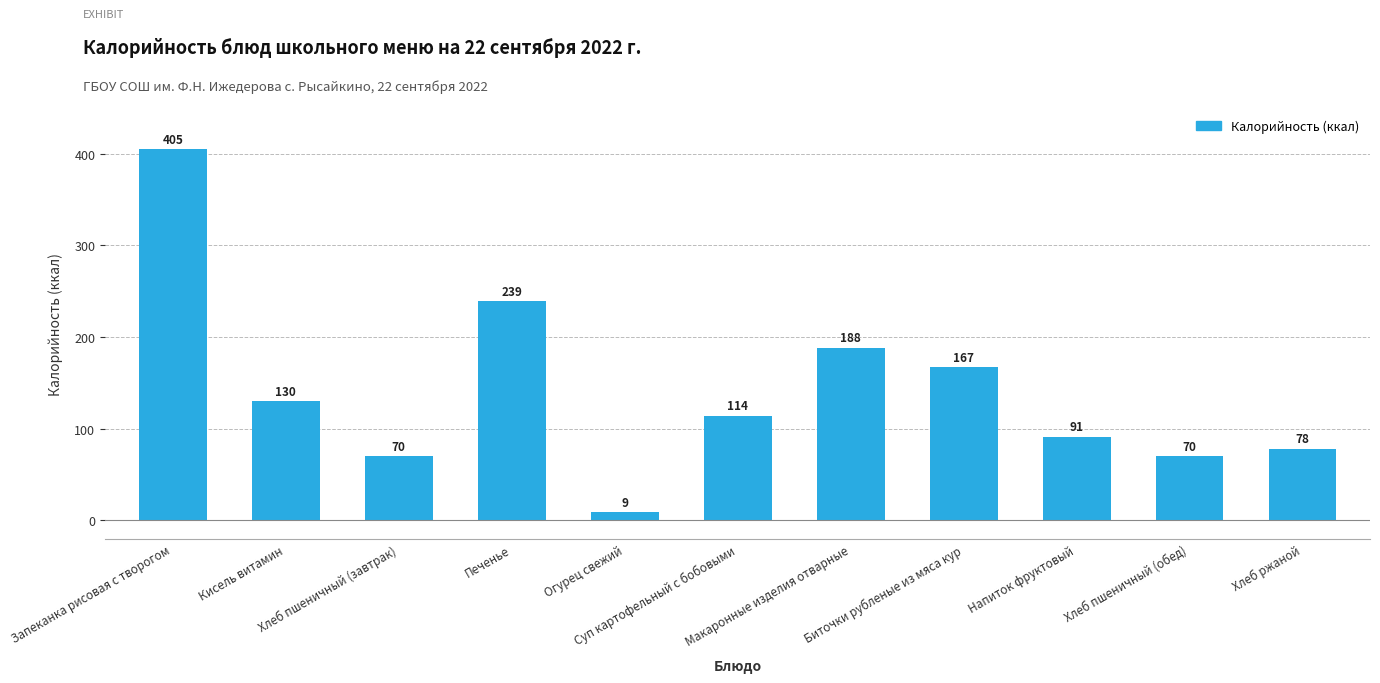

What is the value of the 11th bar from the left?

78